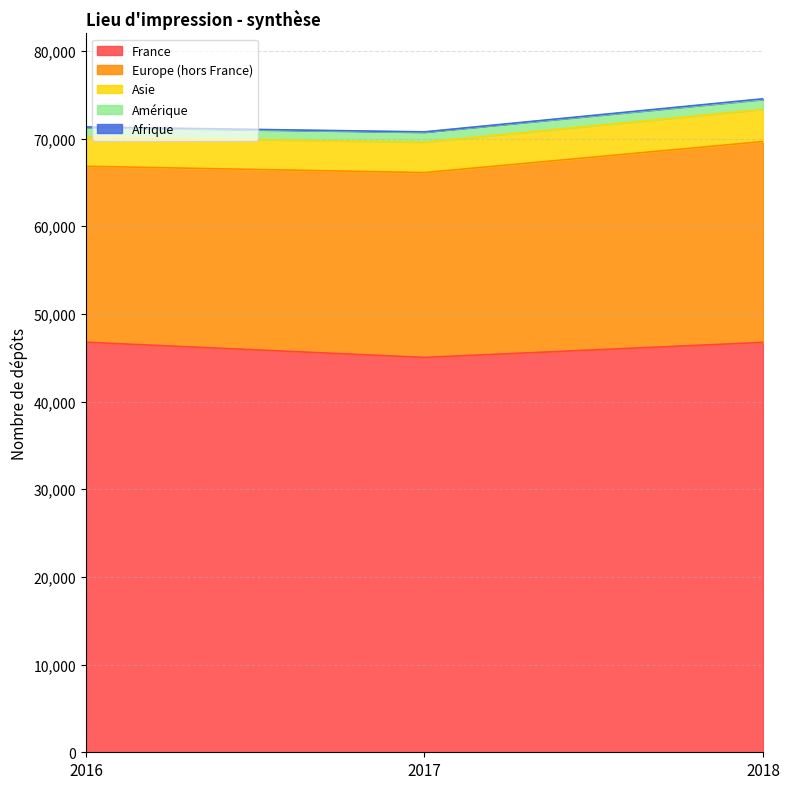

What is the sum of the Afrique values at 2016 and 2018?

108